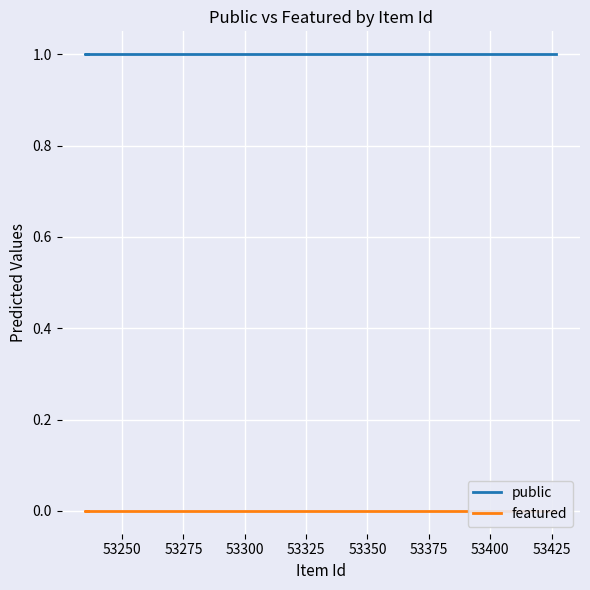

True or false: featured has a value of 0 at 53275.

True